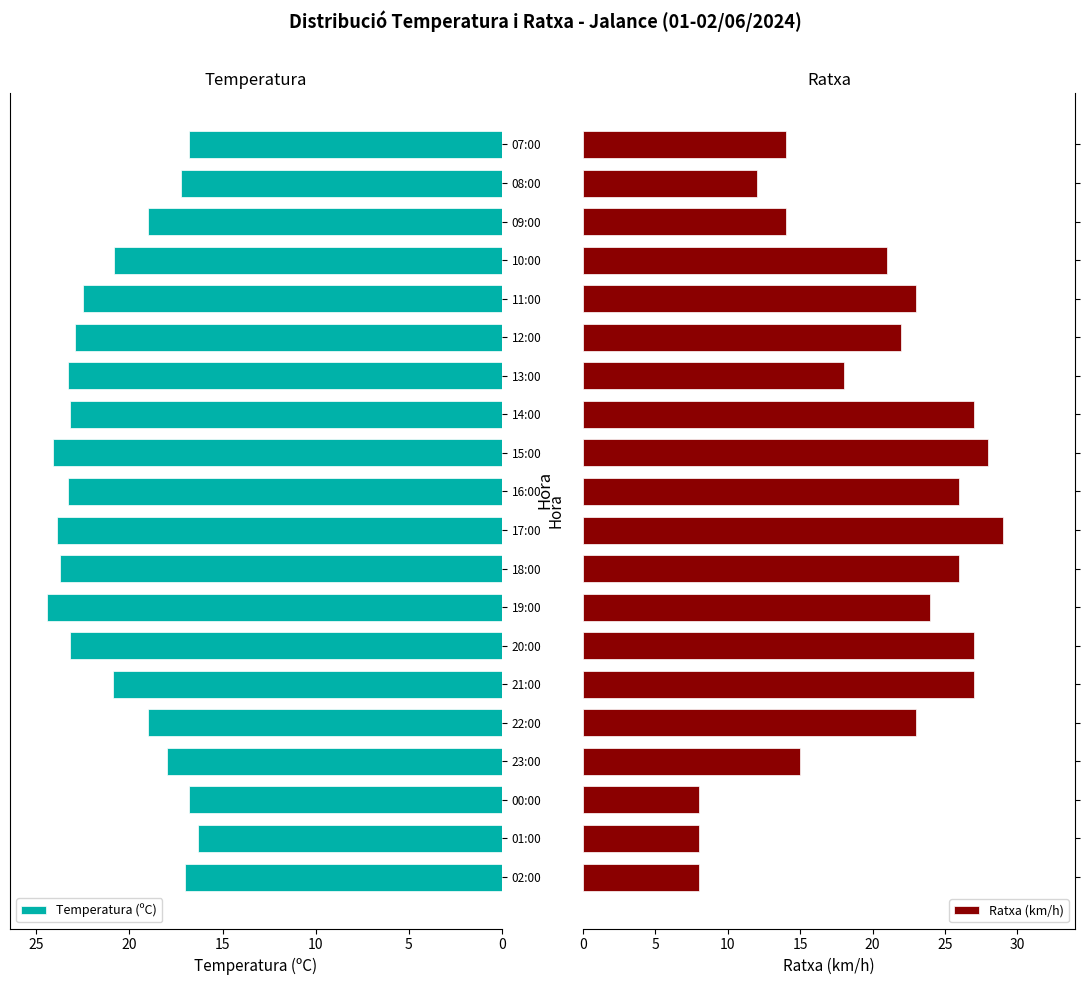

List the series in order of their overall mean, lowest first.

Ratxa (km/h), Temperatura (ºC)